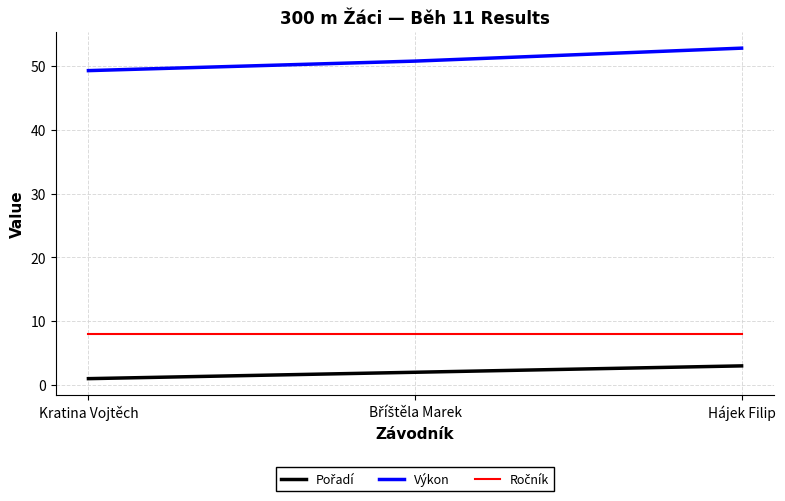

What is the total value across all series at Hájek Filip?

63.8